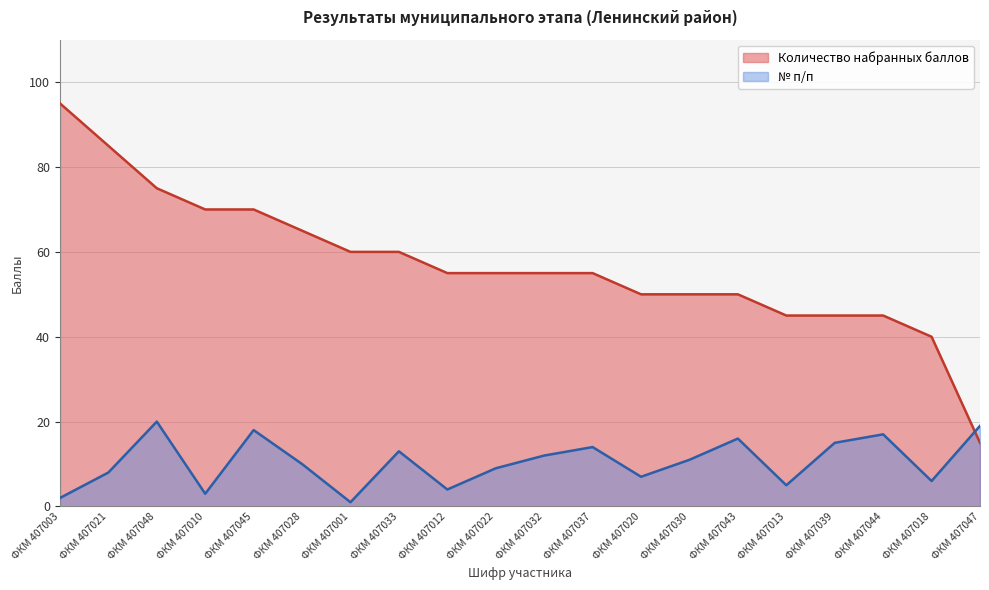

The value of Количество набранных баллов at ФКМ 407044 is 60. True or false?

False